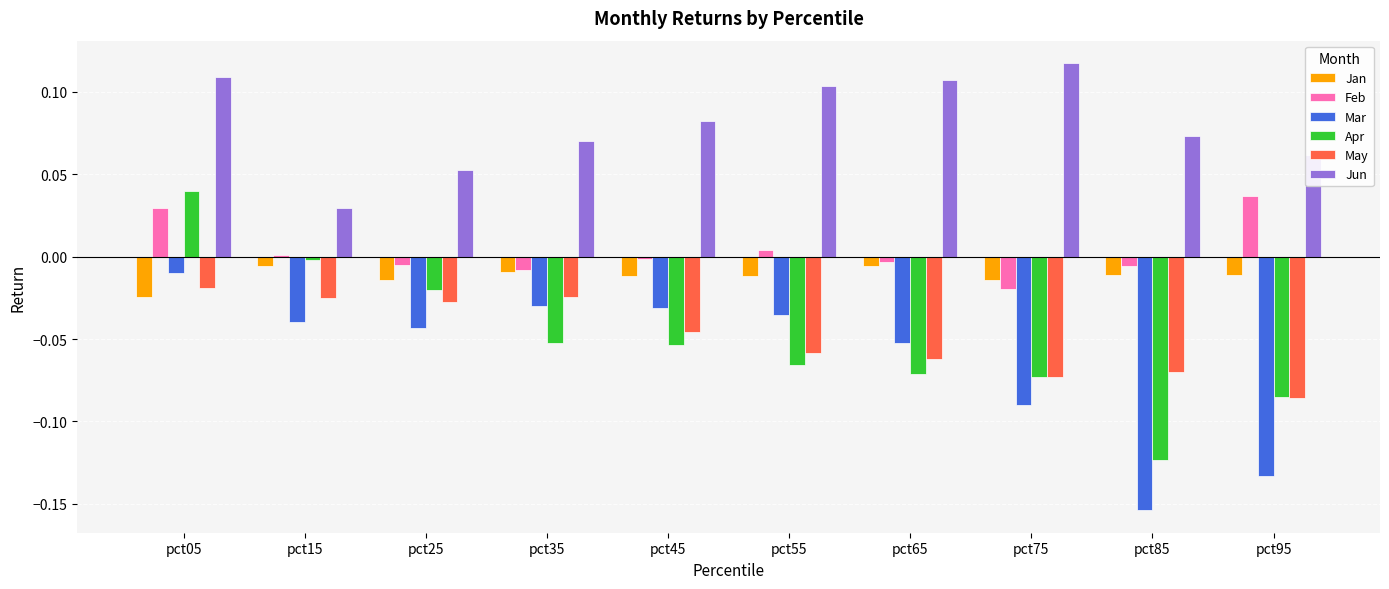

What is the difference between the highest and lowest values at pct75?

0.2